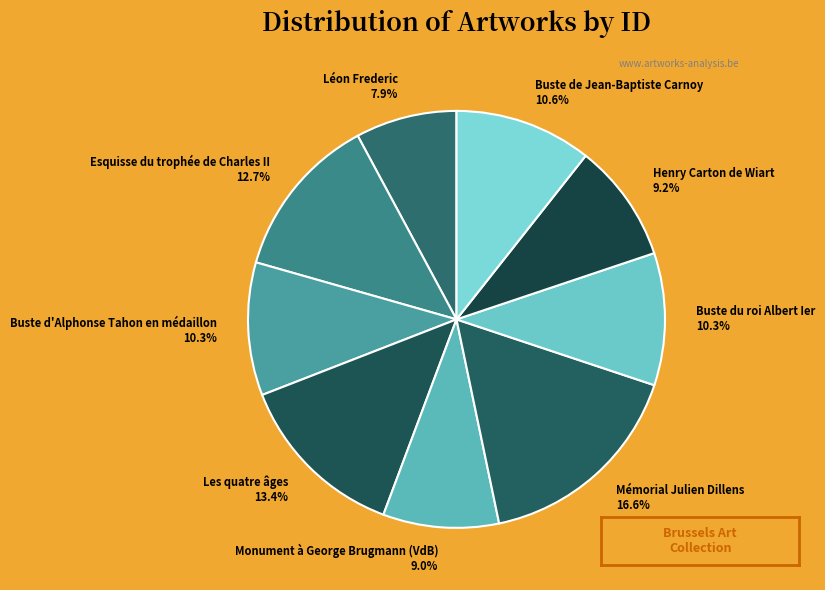

Is it true that Henry Carton de Wiart is 1% of the pie?

False